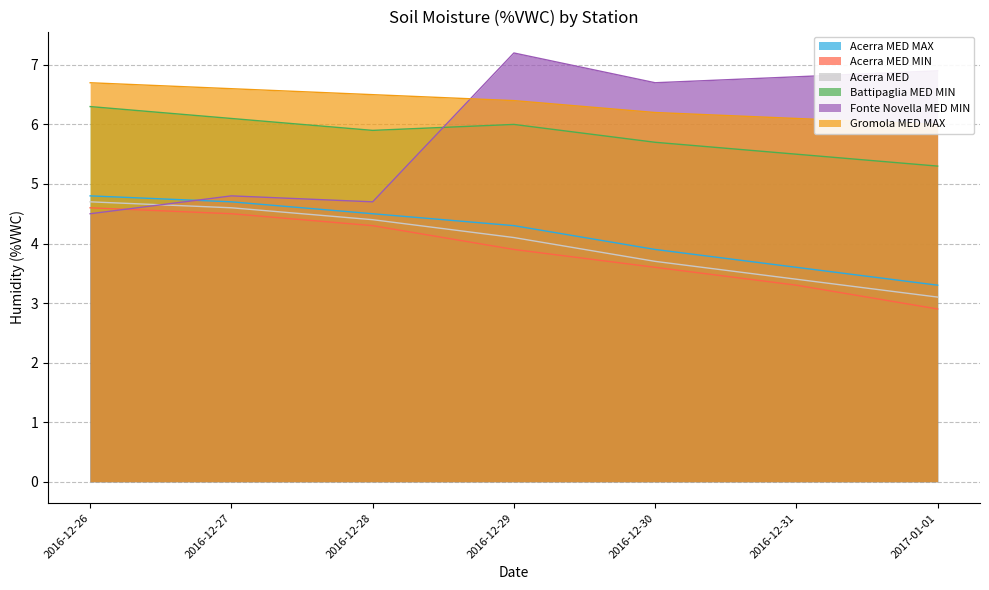

What is the label of the 2nd point from the right?

2016-12-31